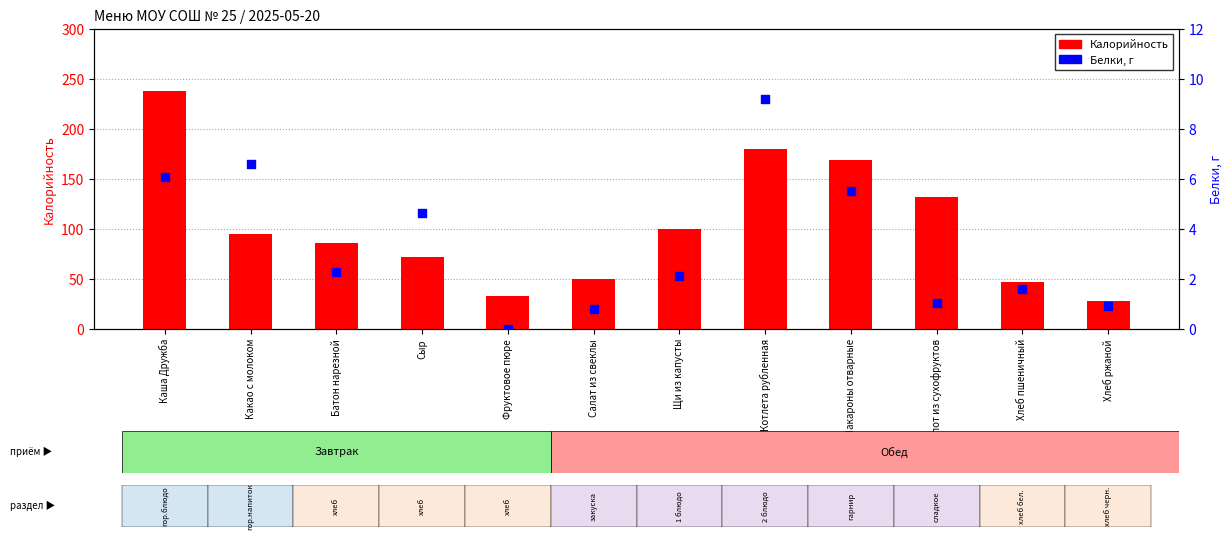

Which series reaches the minimum Y coordinate?

Белки